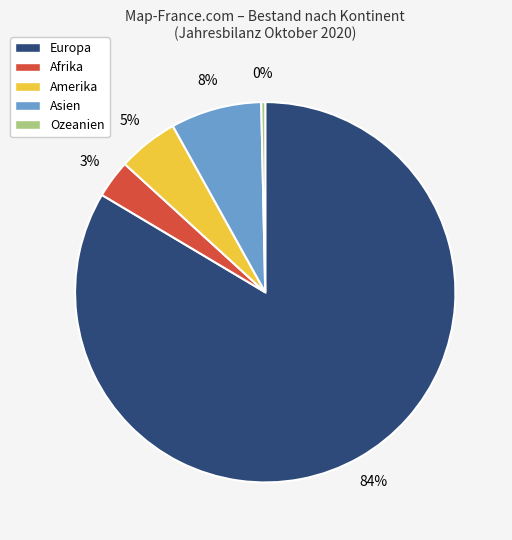

How many segments does this pie chart have?

5